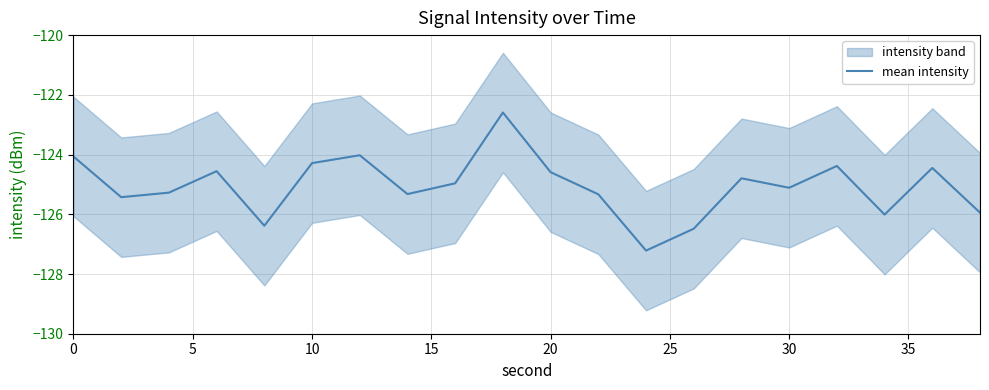

What is the average value?

-125.1